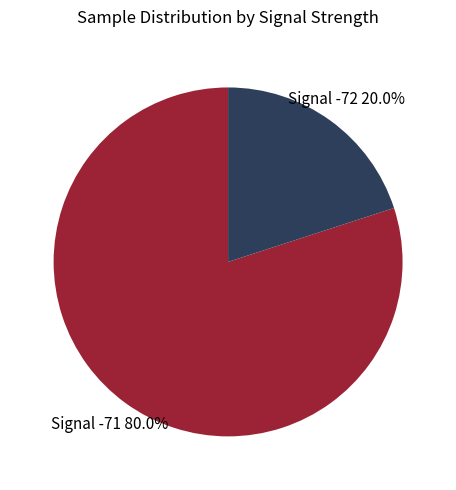

Rank the categories by value from lowest to highest.

Signal -72, Signal -71